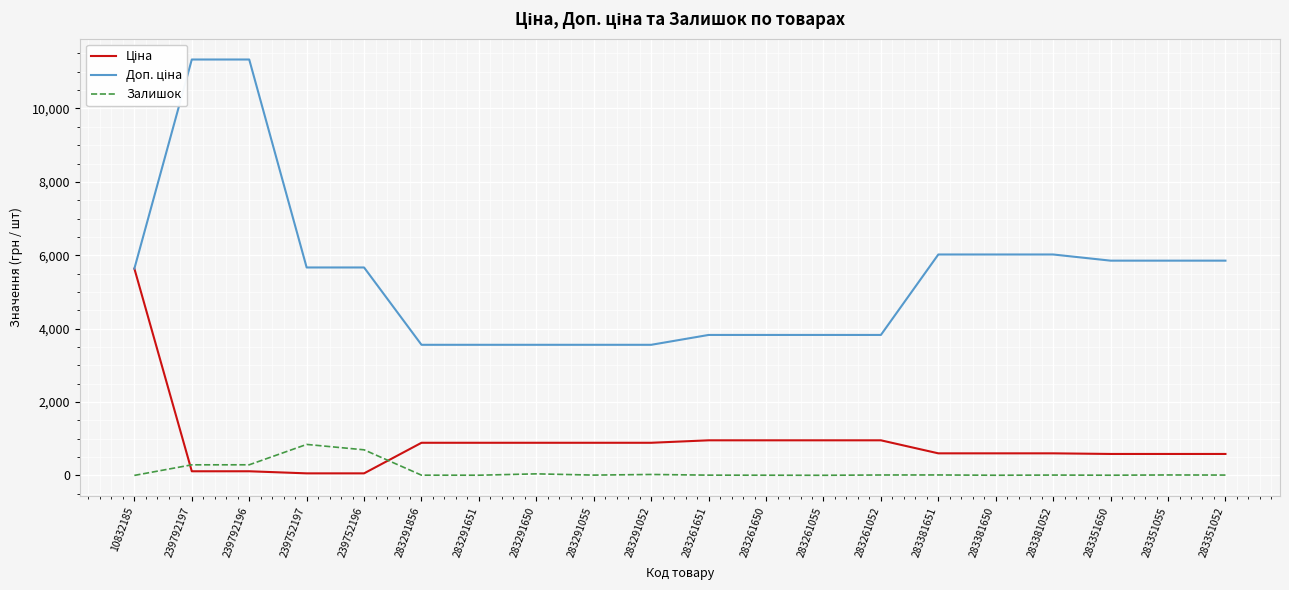

How many categories are shown in the chart?

20